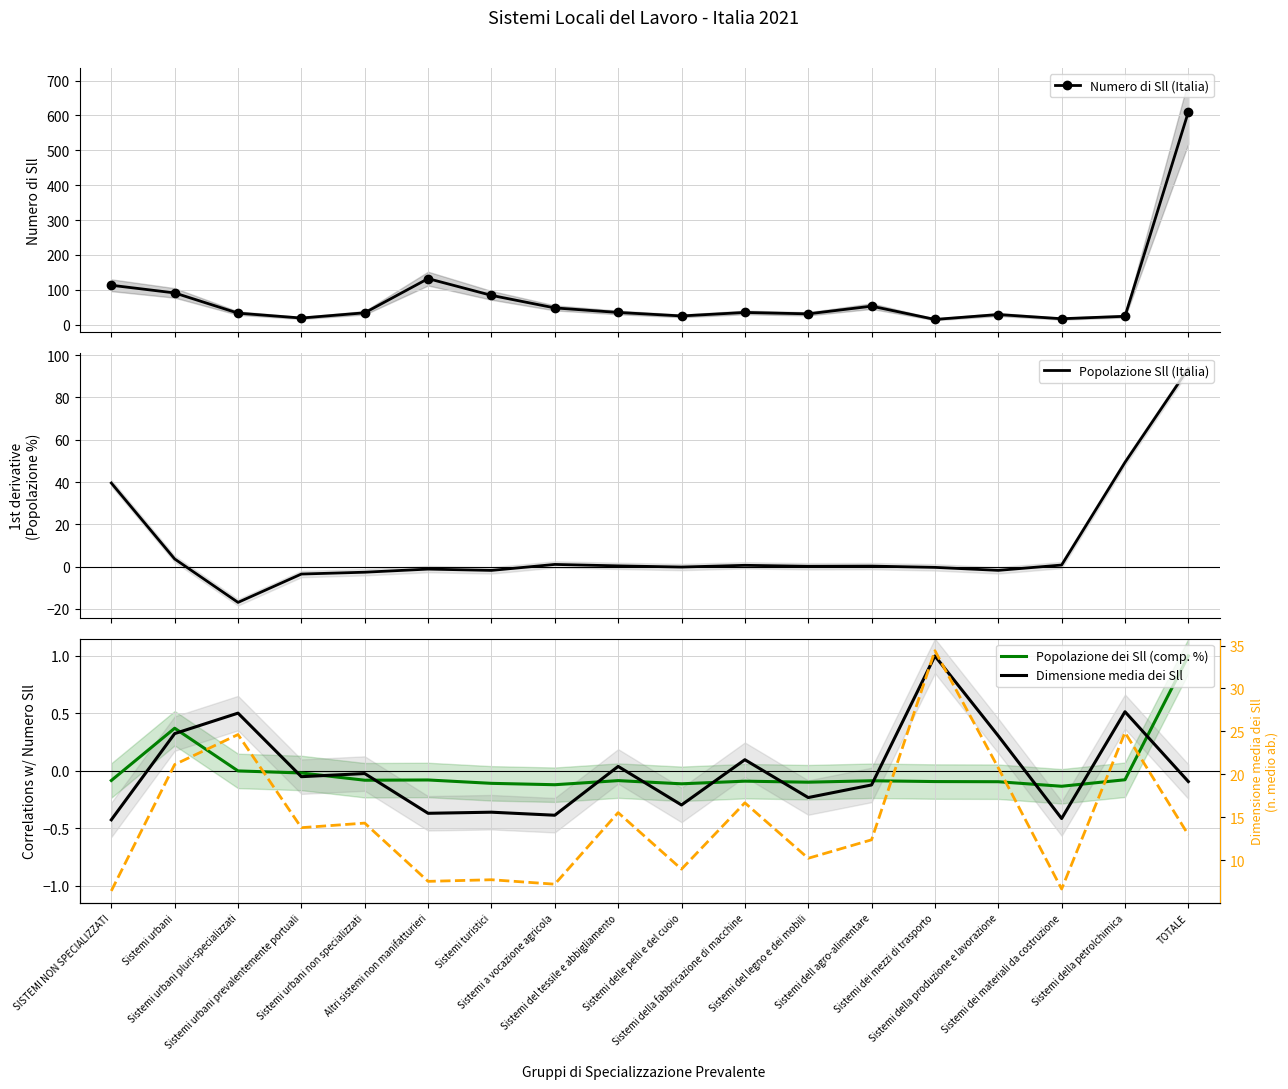

What is the value of the Numero di Sll (Italia) point at the 5th from the left?

34